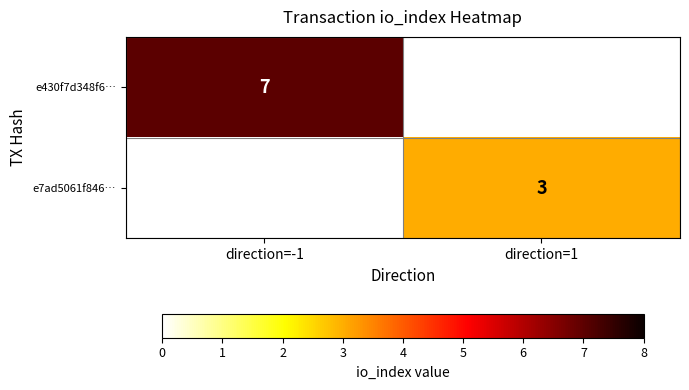

The e7ad5061f846… series shows 5.4 at direction=1. True or false?

False